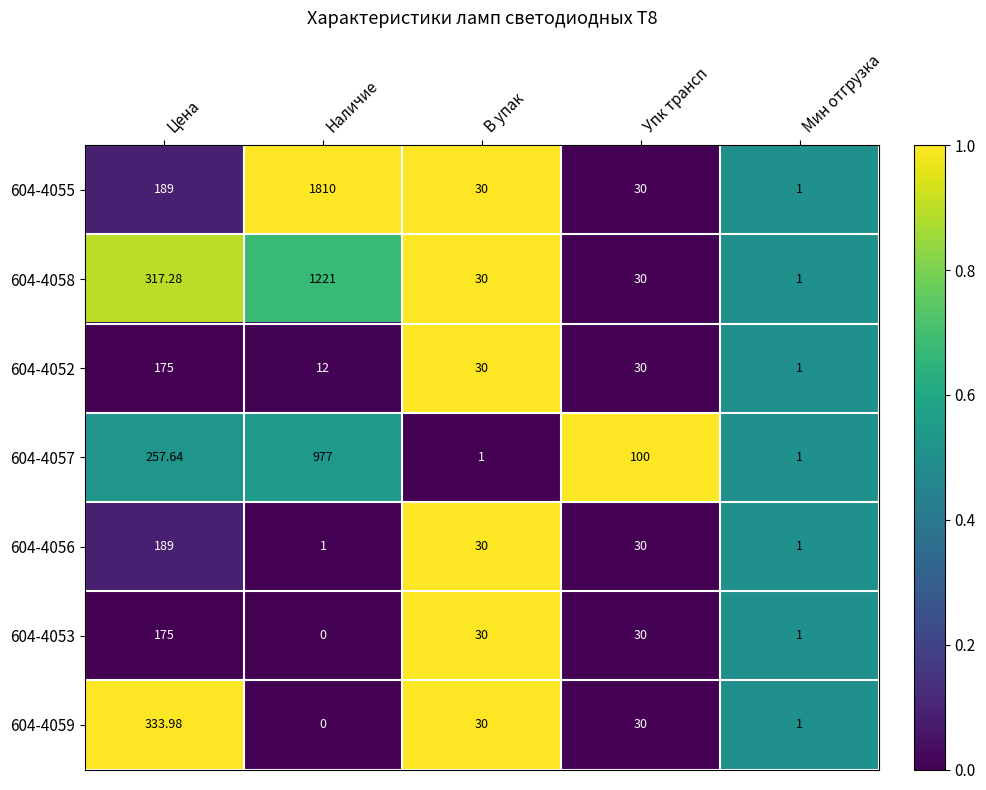

At which category is the sum across all series the highest?

Наличие